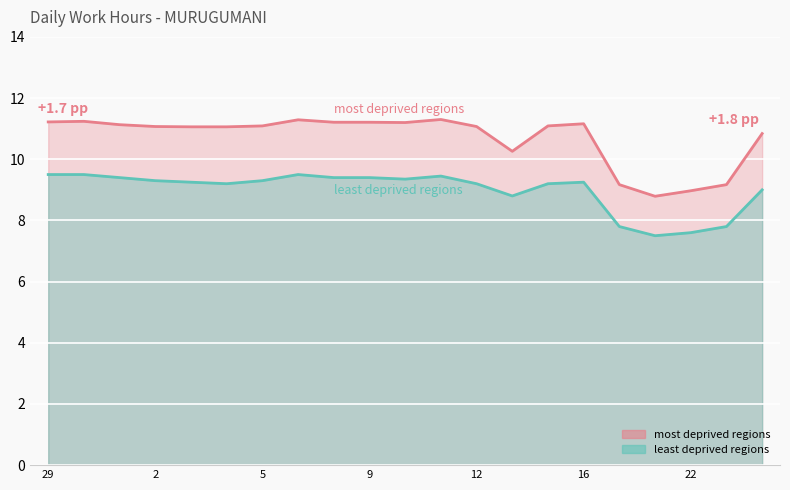

What is the difference between the most deprived regions values at 12 and 9?

0.2